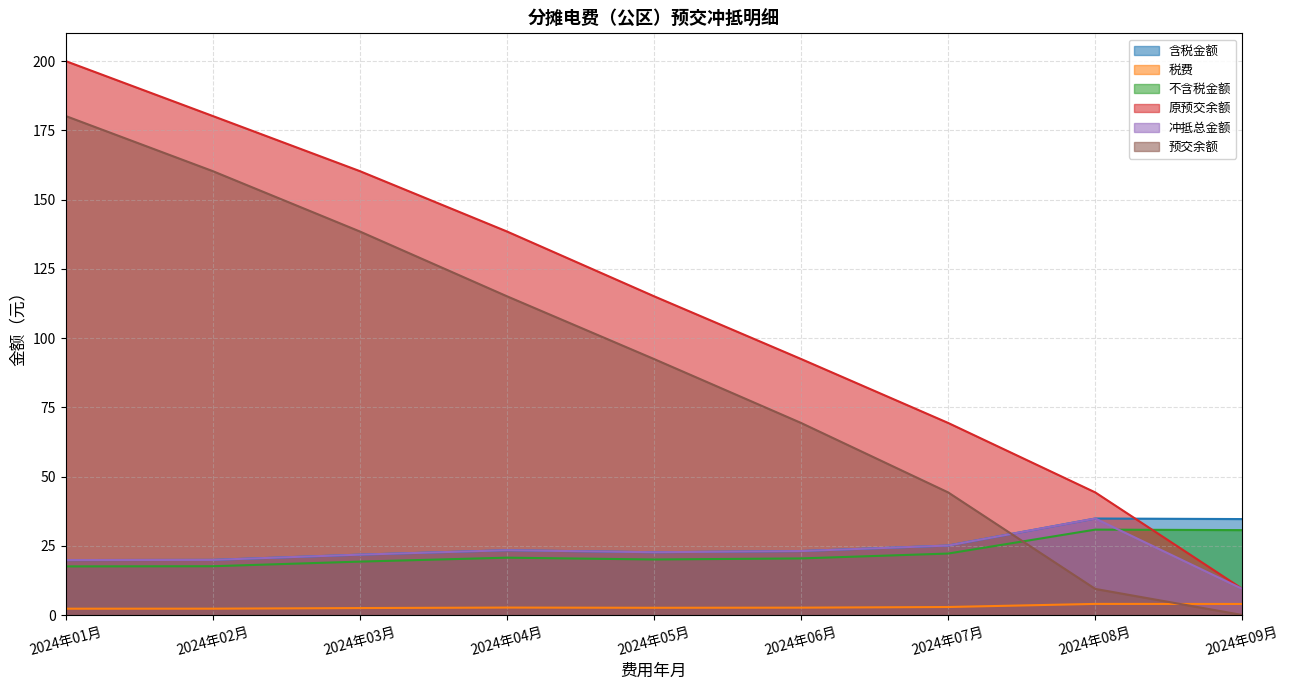

Rank the categories by 冲抵总金额 value from lowest to highest.

2024年09月, 2024年01月, 2024年02月, 2024年03月, 2024年05月, 2024年06月, 2024年04月, 2024年07月, 2024年08月